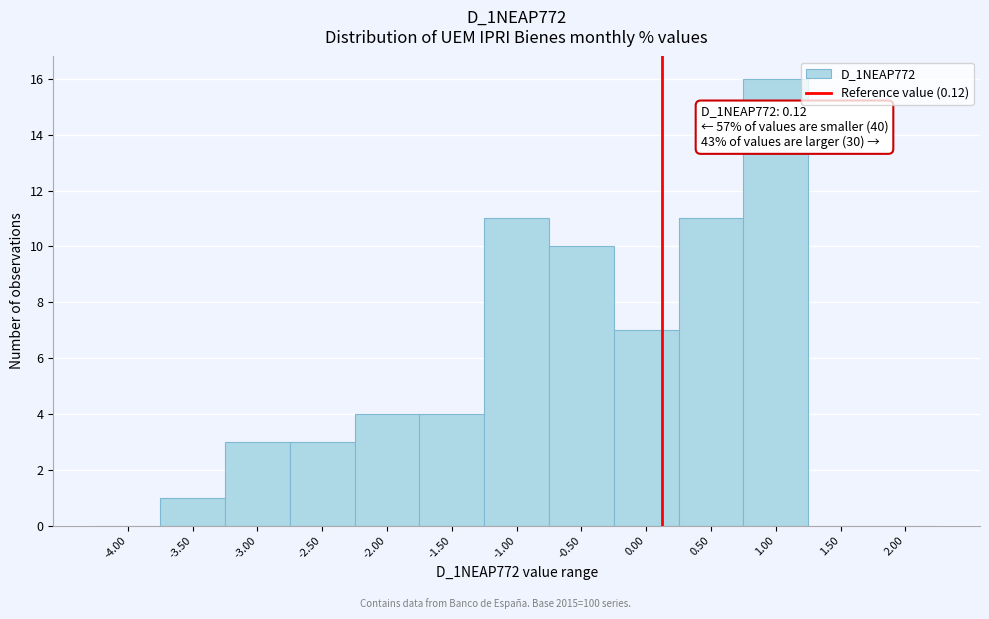

Over which range of the x-axis is the bar tallest?

0.75 to 1.25